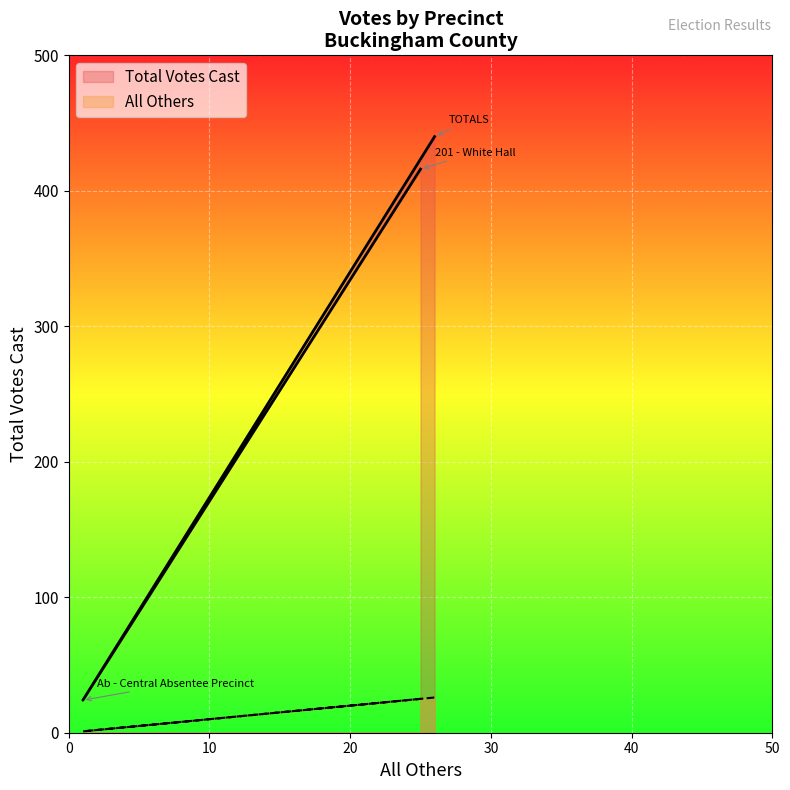

Reading left to right, list all the values displayed in this chart.

Total Votes Cast: 201 - White Hall=416	Ab - Central Absentee Precinct=24	TOTALS=440
All Others: 201 - White Hall=25	Ab - Central Absentee Precinct=1	TOTALS=26